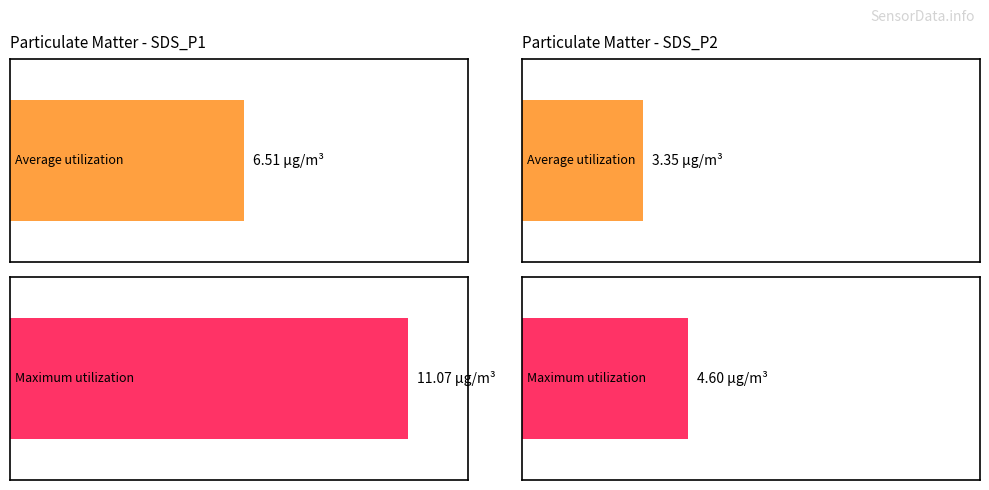

What is the value of the Maximum utilization bar at the 2nd from the left?

4.6